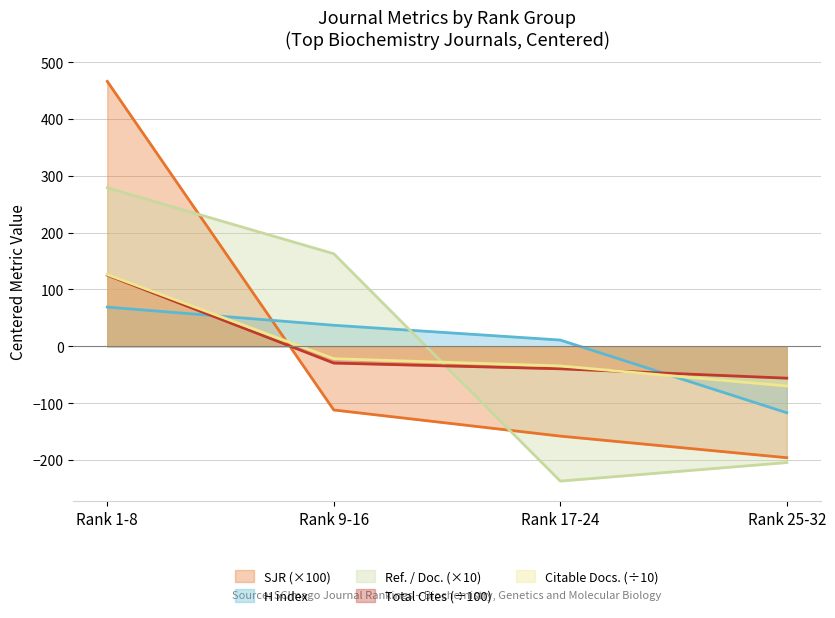

What is the minimum value shown in the chart?

-237.2